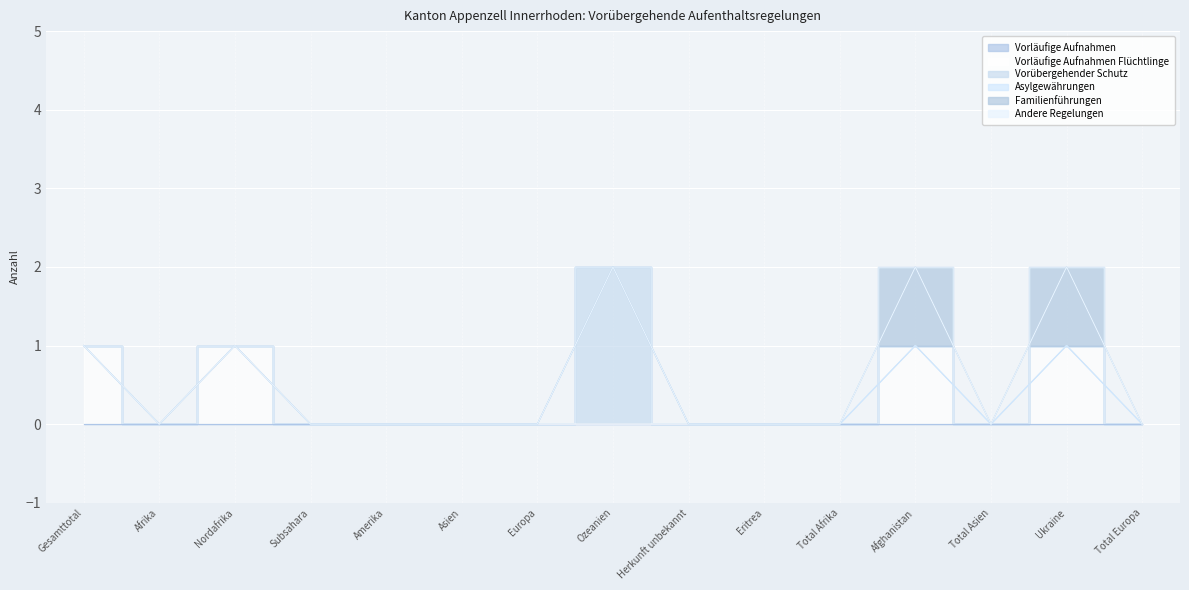

What is the difference between the second highest and minimum values in the Vorläufige Aufnahmen Flüchtlinge series?

1